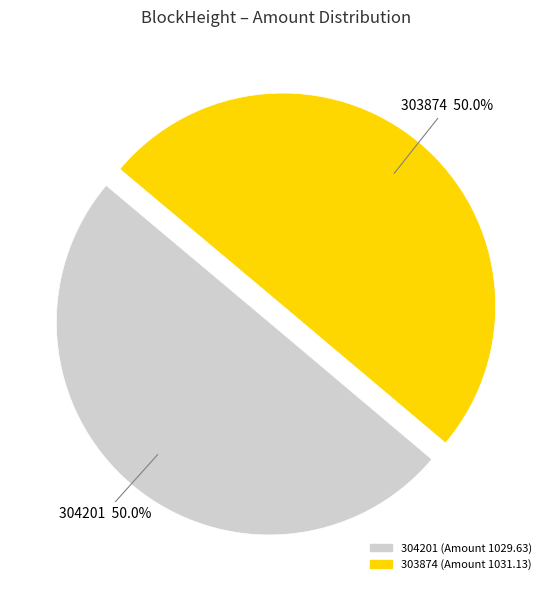

Is it true that 304201 is 1% of the pie?

False